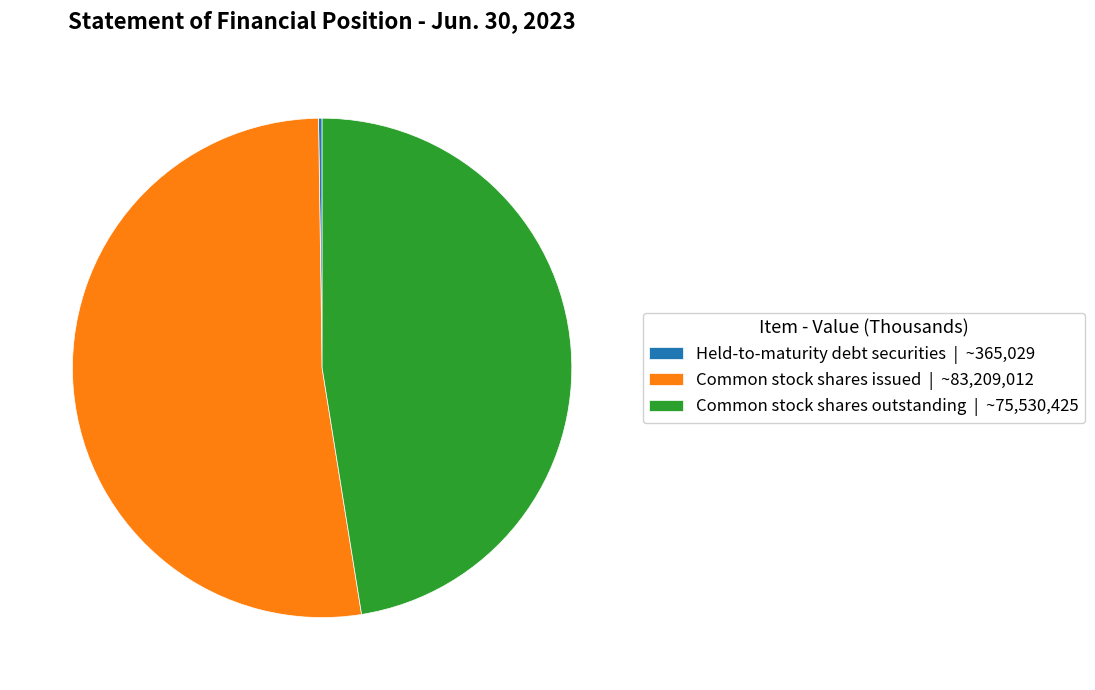

Is it true that Common stock shares outstanding is 61% of the pie?

False